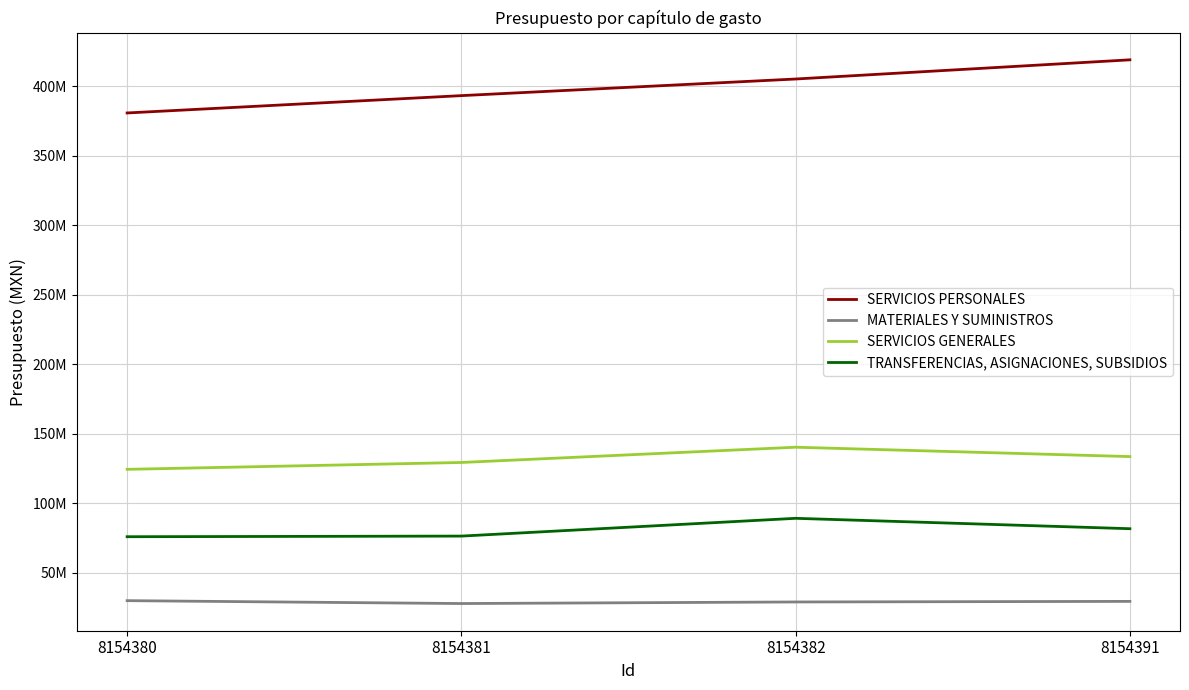

True or false: MATERIALES Y SUMINISTROS and SERVICIOS PERSONALES intersect in this chart.

False